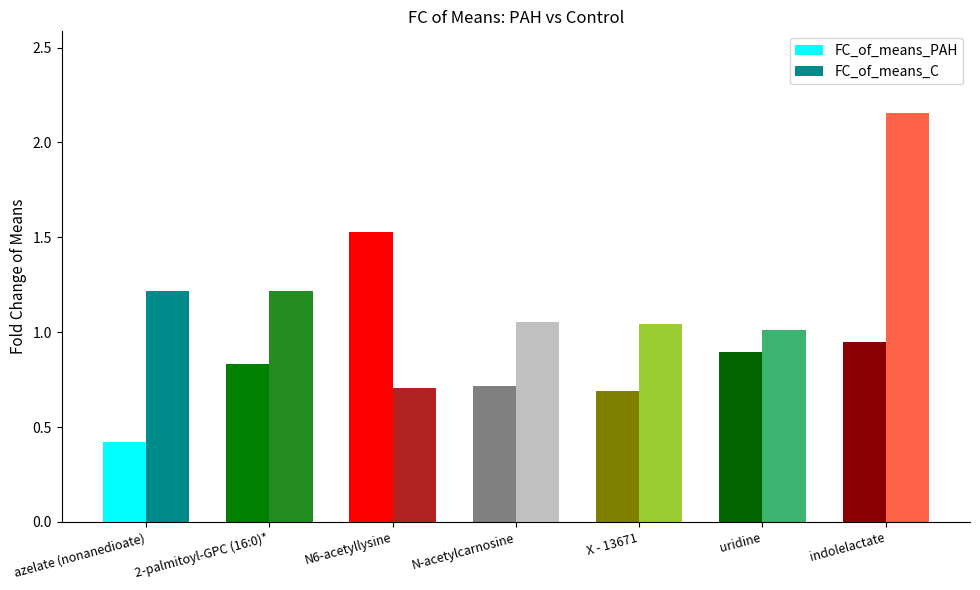

The FC_of_means_C series shows 3.2 at indolelactate. True or false?

False